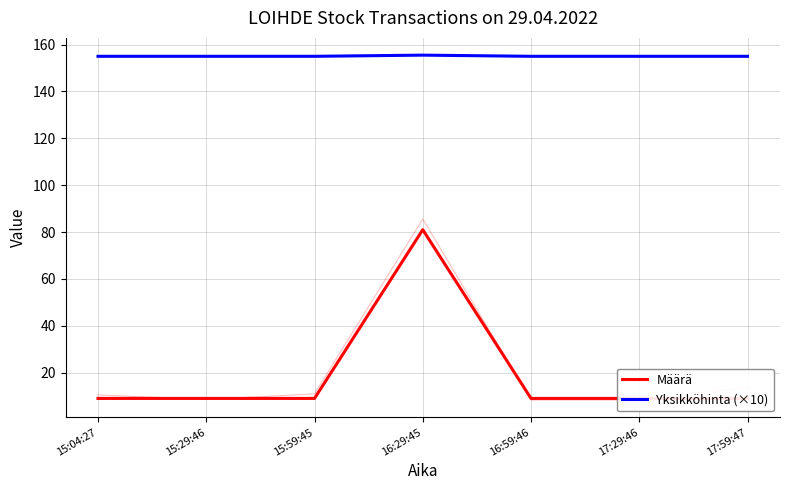

Count the number of categories in the chart.

7